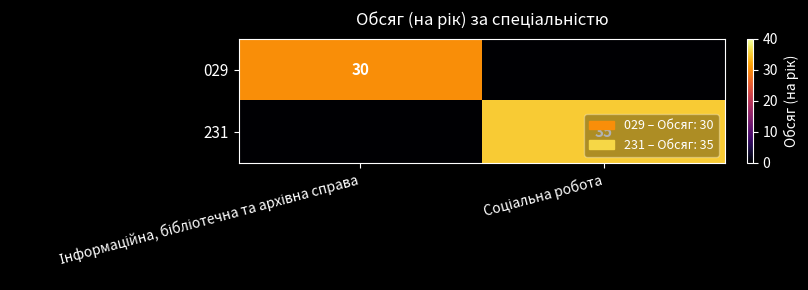

What is the difference between the 029 values at Інформаційна, бібліотечна та архівна справа and Соціальна робота?

30